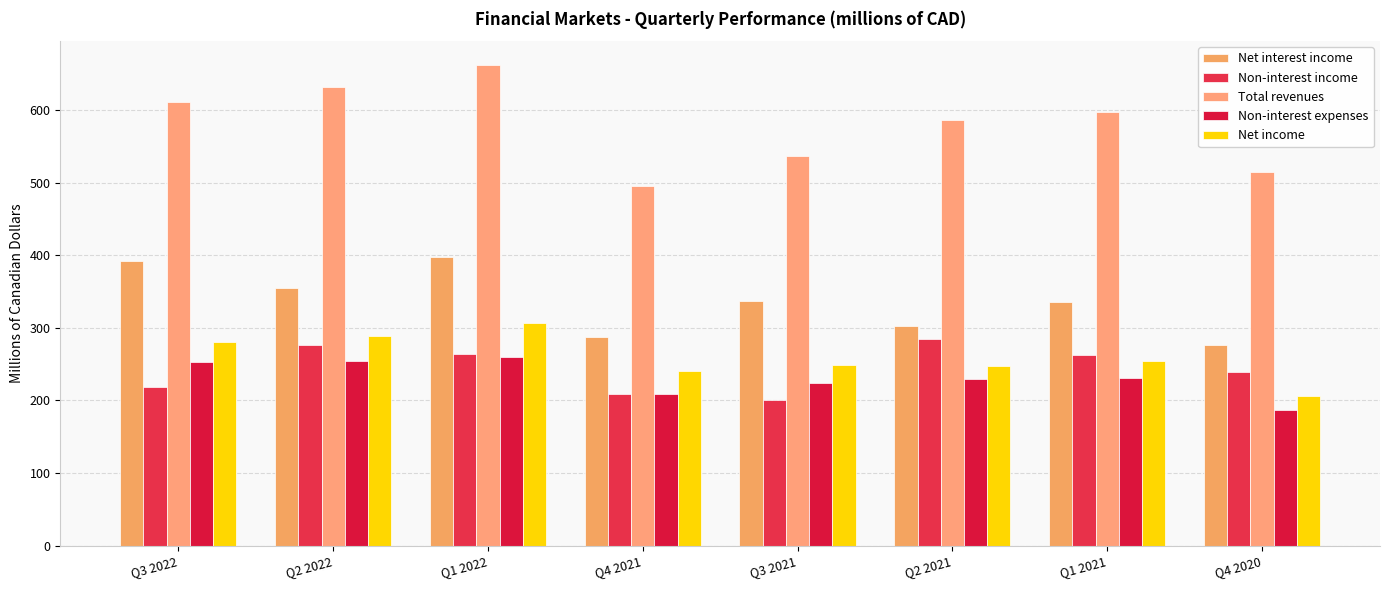

How many bars are there in total?

40